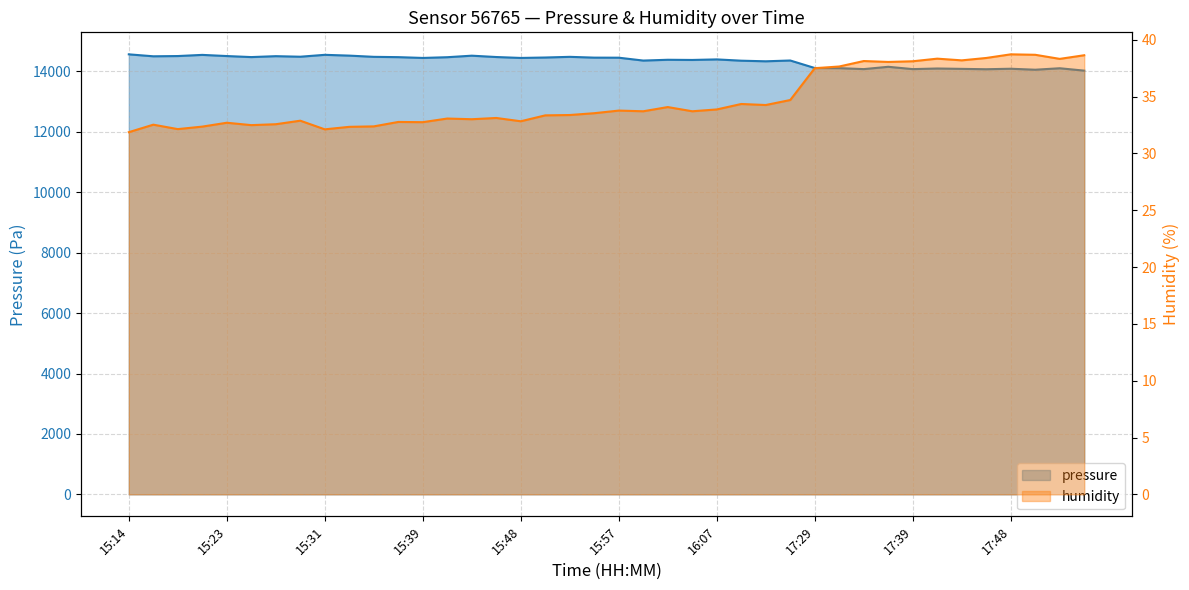

Where does the pressure series first go above 14445?

15:14